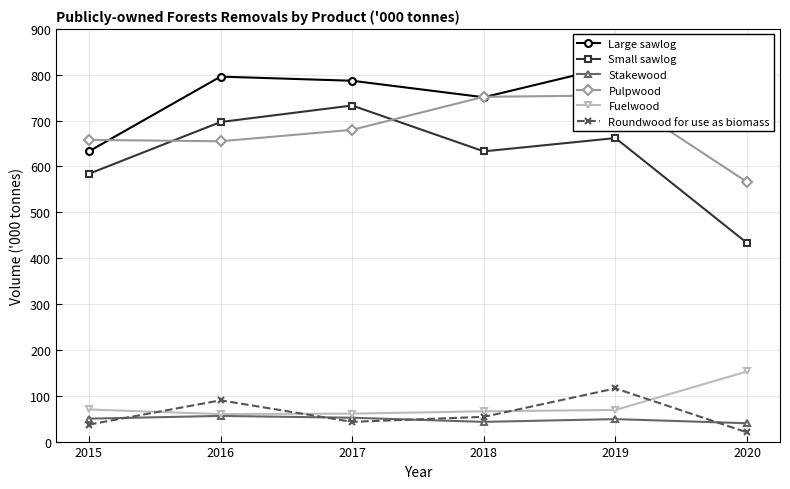

What is the difference between the highest and lowest values at 2019?

771